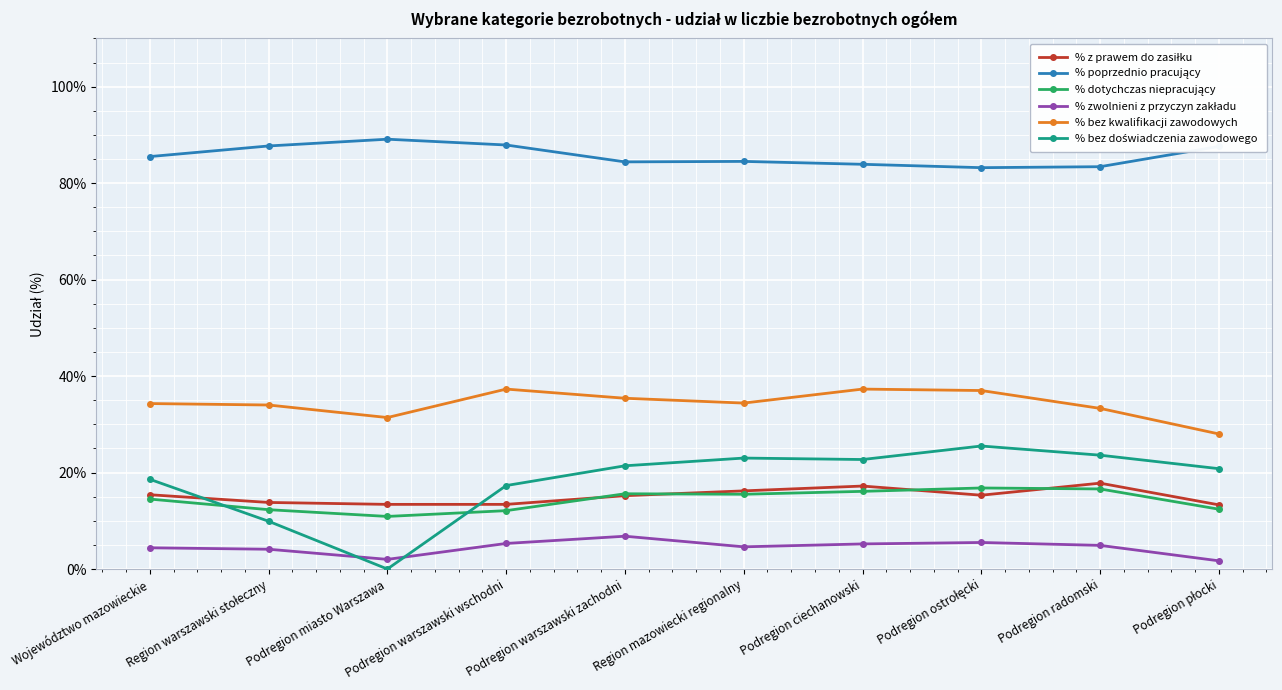

What is the label of the 7th point from the left?

Podregion ciechanowski